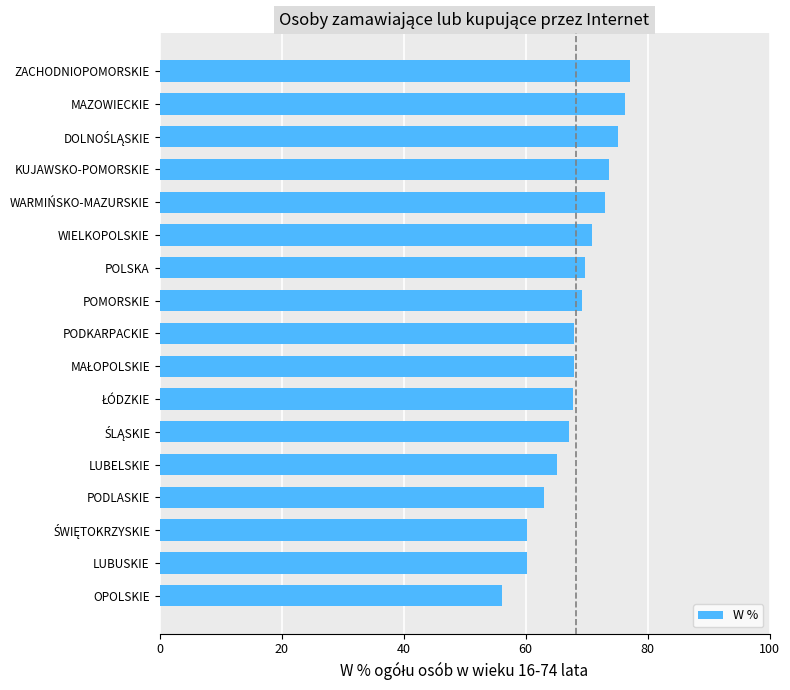

How many bars are there in total?

17